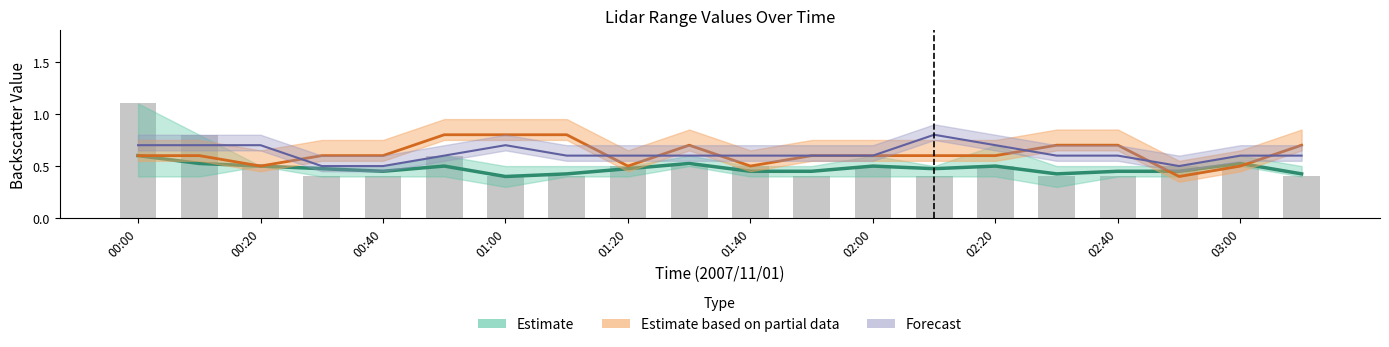

What is the label of the 19th bar from the left?

03:00